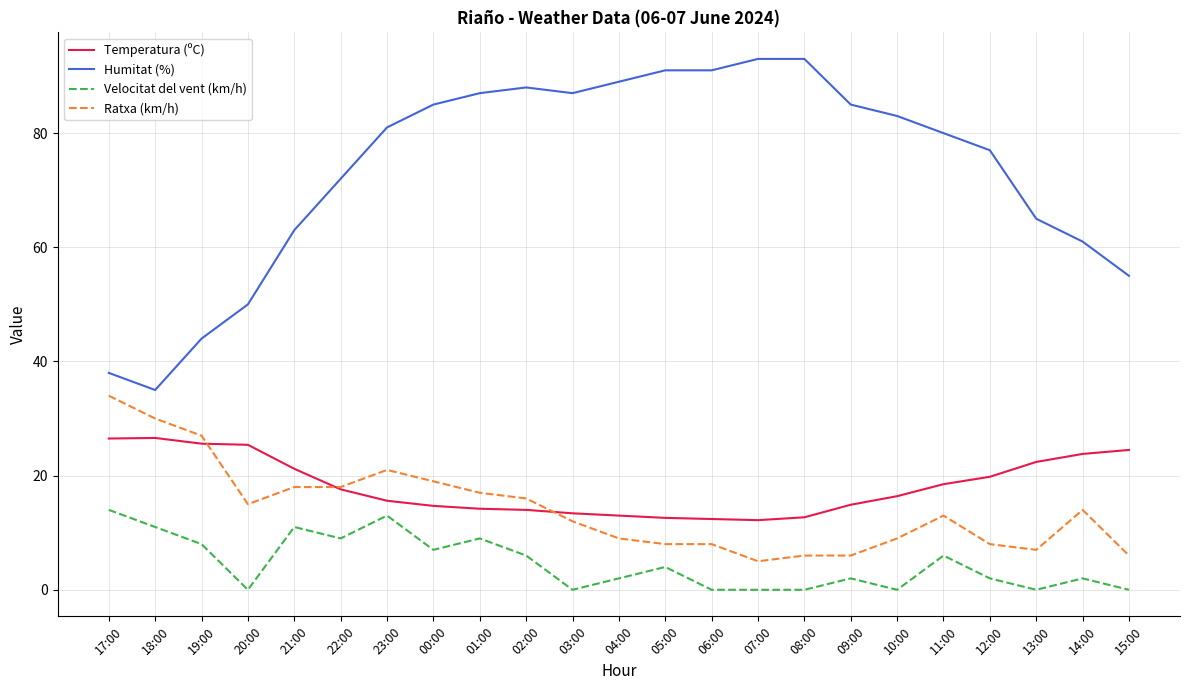

At 07:00, list the series in order from largest to smallest.

Humitat (%), Temperatura (ºC), Ratxa (km/h), Velocitat del vent (km/h)